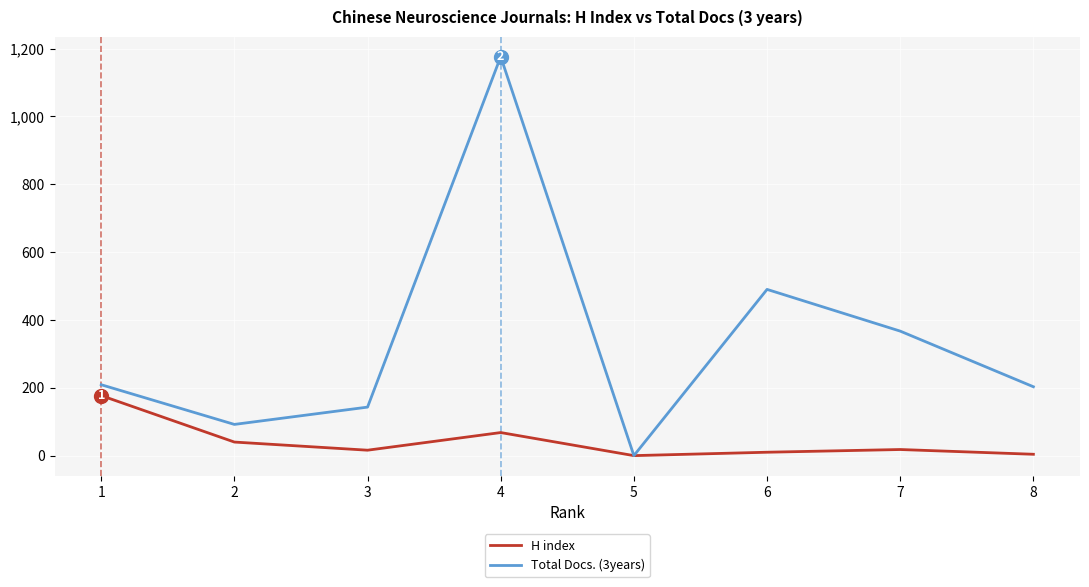

At which category does Total Docs. (3years) reach its first local valley?

2